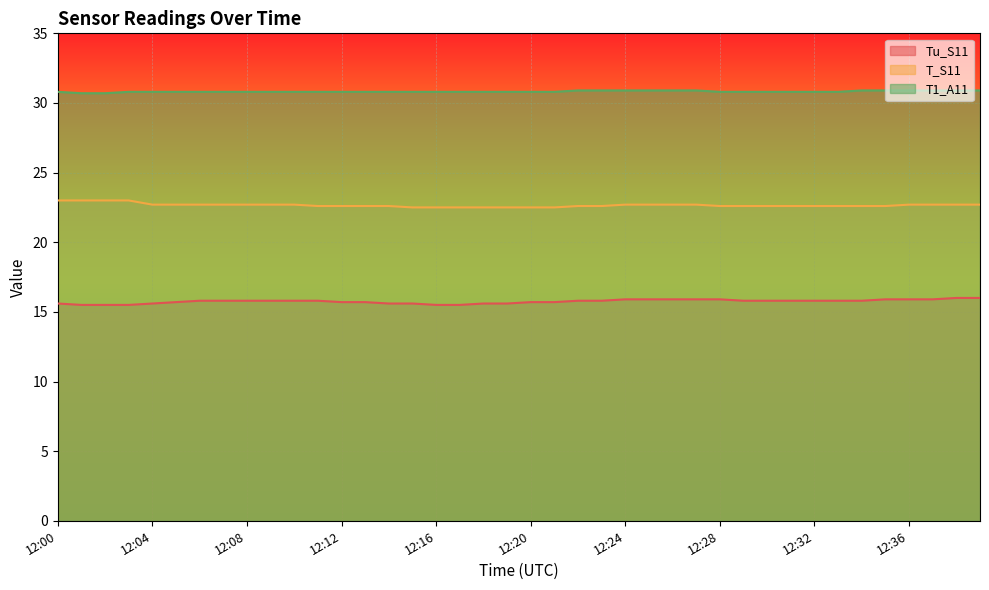

What is the value of the T1_A11 point at the 8th from the left?

30.8